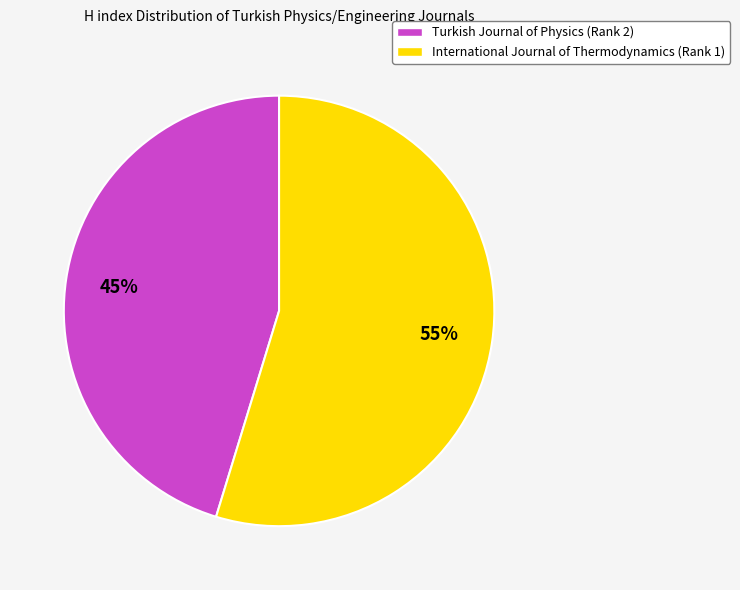

Combined, do Turkish Journal of Physics (Rank 2) and International Journal of Thermodynamics (Rank 1) account for over 50%?

Yes